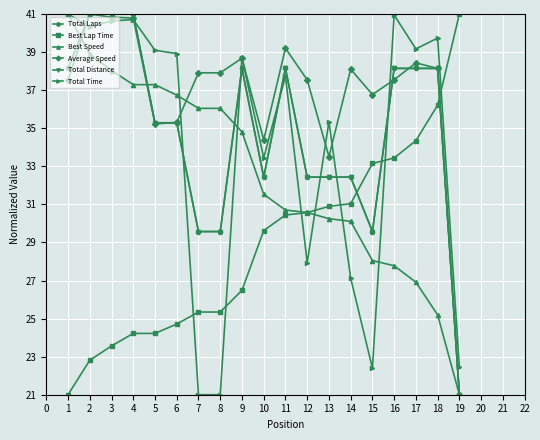

How many interior local peaks does the Total Distance series have?

2